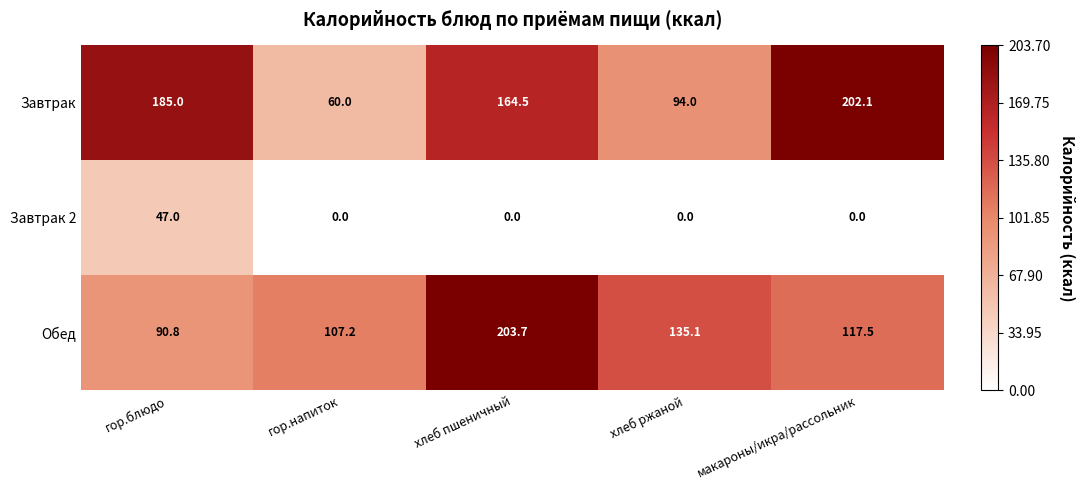

Rank the series at хлеб пшеничный from lowest to highest value.

Завтрак 2, Завтрак, Обед